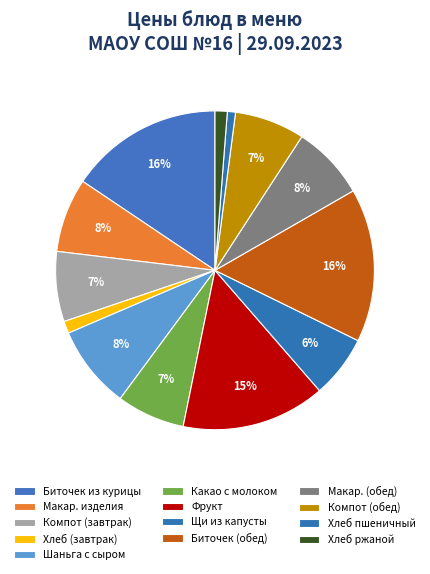

What percentage is the Хлеб пшеничный slice, to the nearest percent?

1%